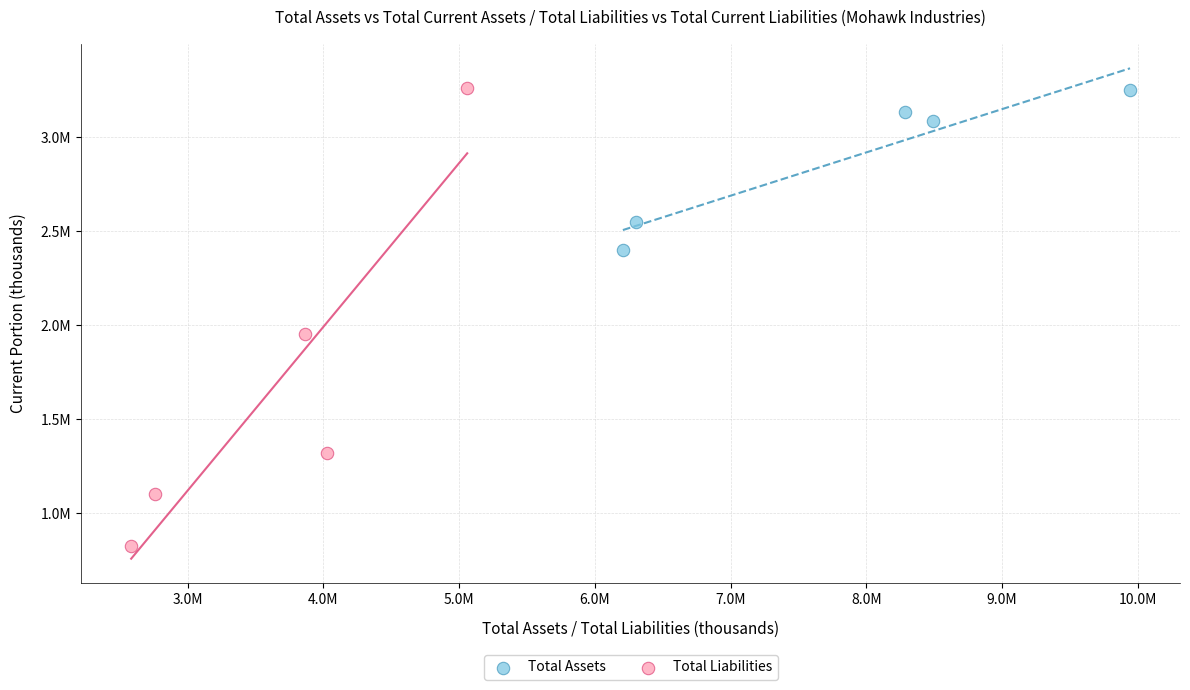

Which series reaches the minimum Y coordinate?

Total Liabilities